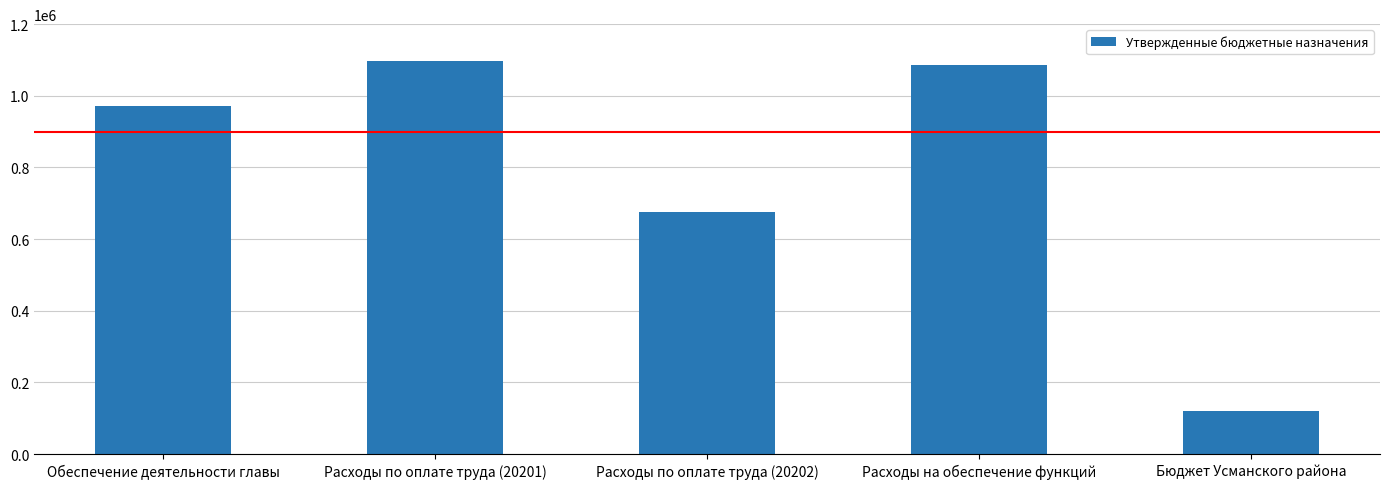

What is the label of the 1st bar from the right?

Бюджет Усманского района